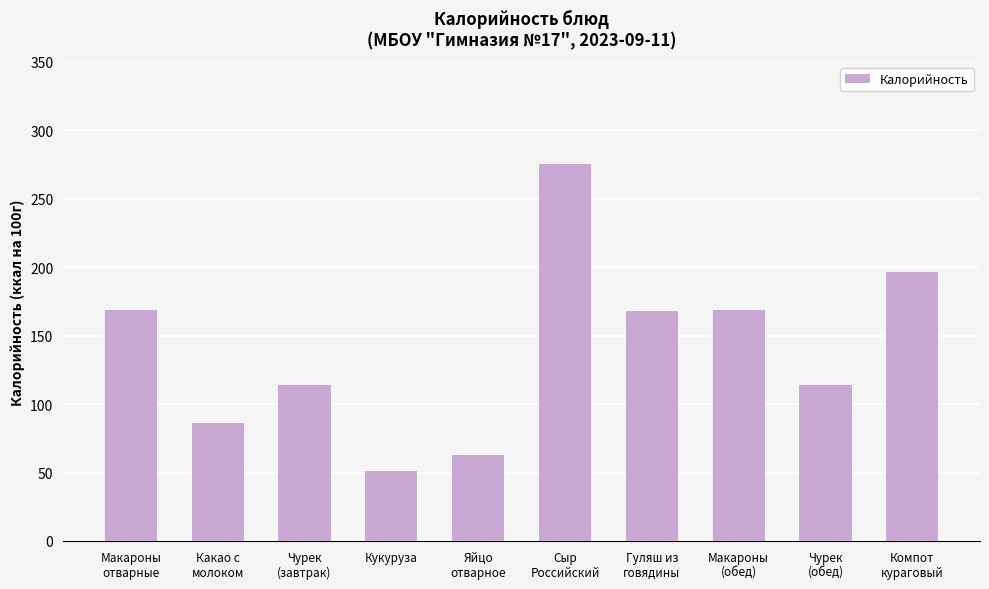

Where does the data first go above 168?

Макароны
отварные